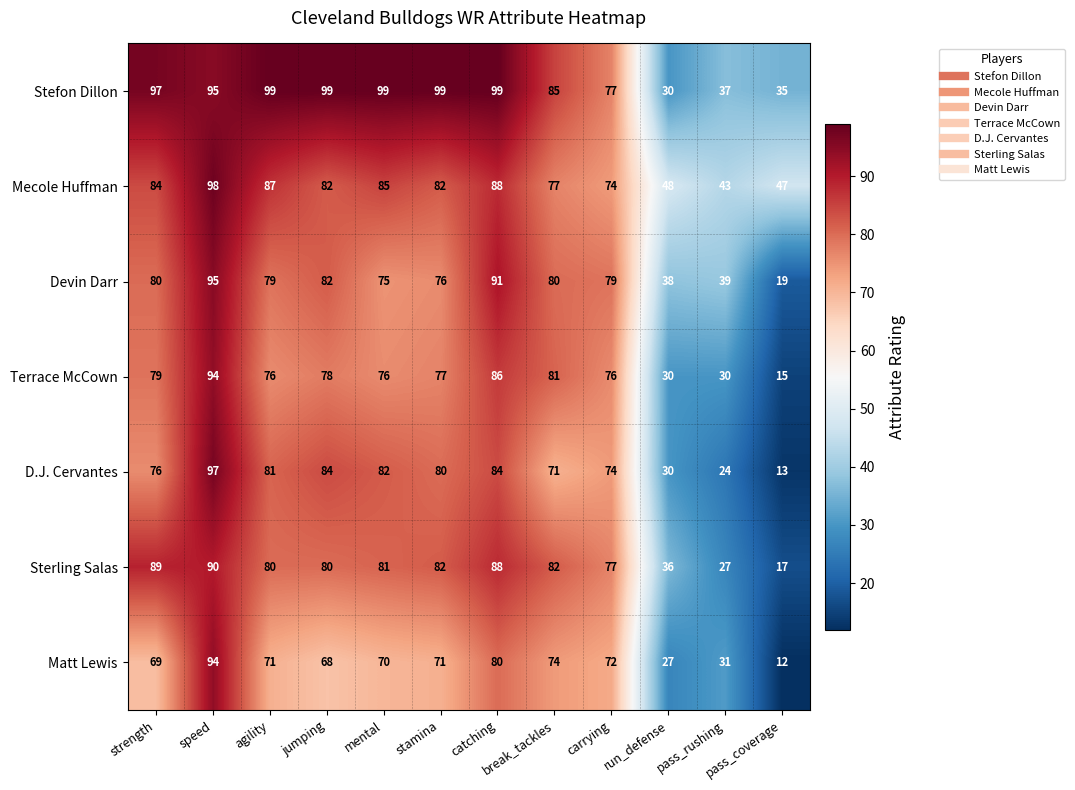

Rank the series at mental from highest to lowest value.

Stefon Dillon, Mecole Huffman, D.J. Cervantes, Sterling Salas, Terrace McCown, Devin Darr, Matt Lewis